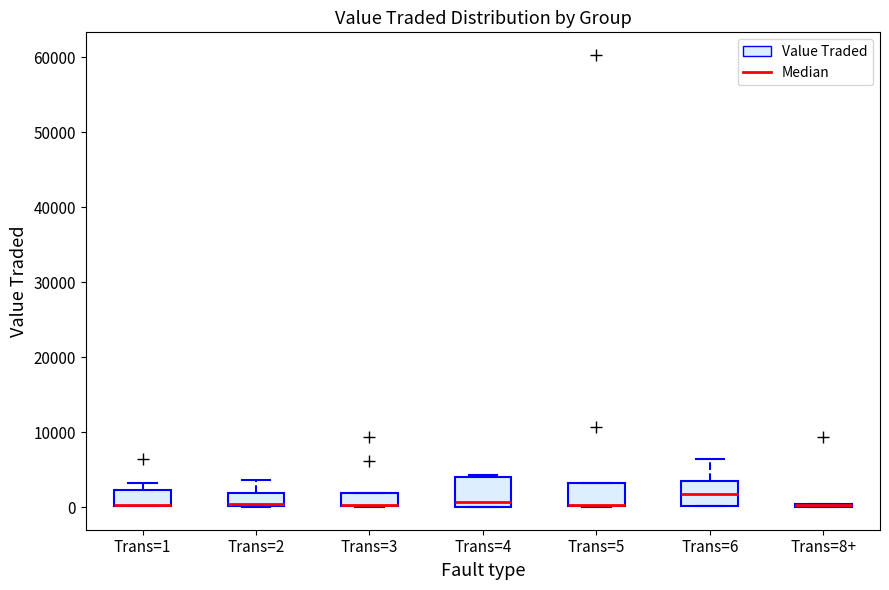

Where is the lower edge of the box for Trans=3 on the y-axis? The values are not printed on the chart, so give them approximately, as read against the axis.

0